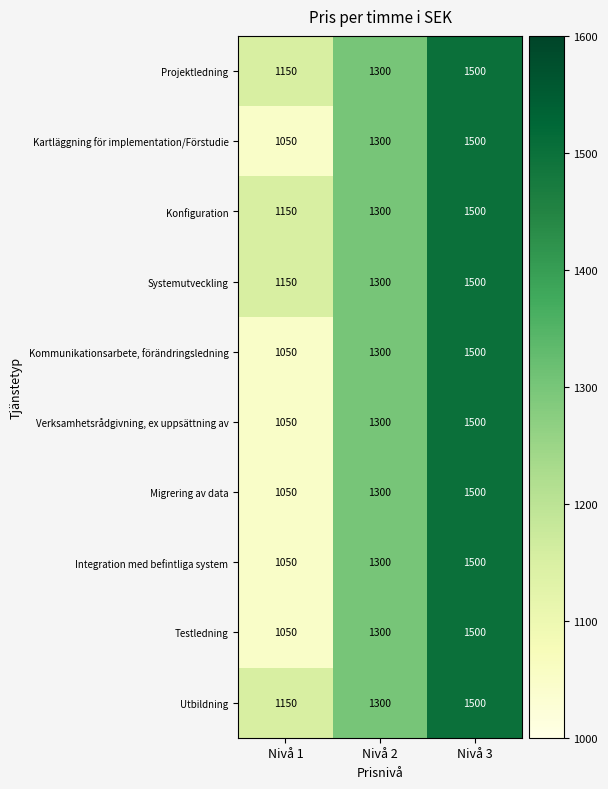

Which category has the highest value across all series?

Nivå 3